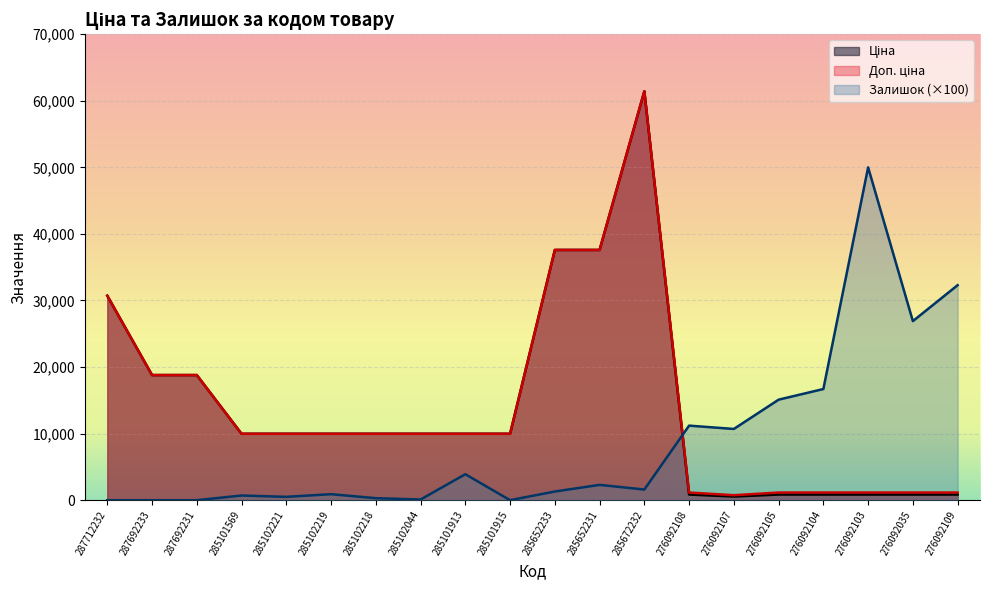

Which label corresponds to the smallest value in the chart?

287712232